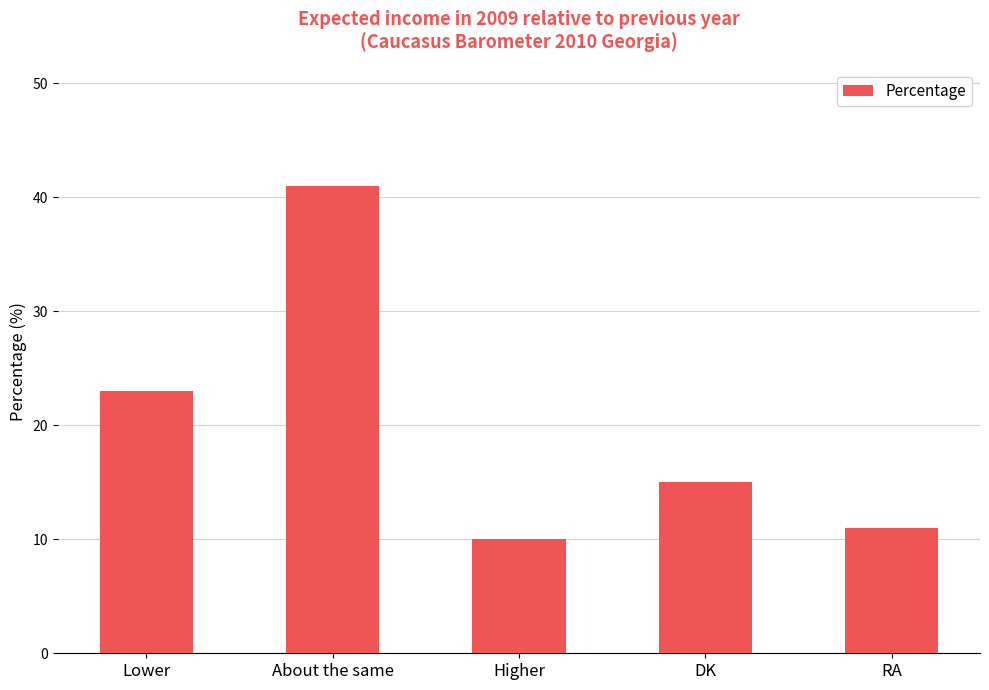

What is the label of the 1st bar from the left?

Lower